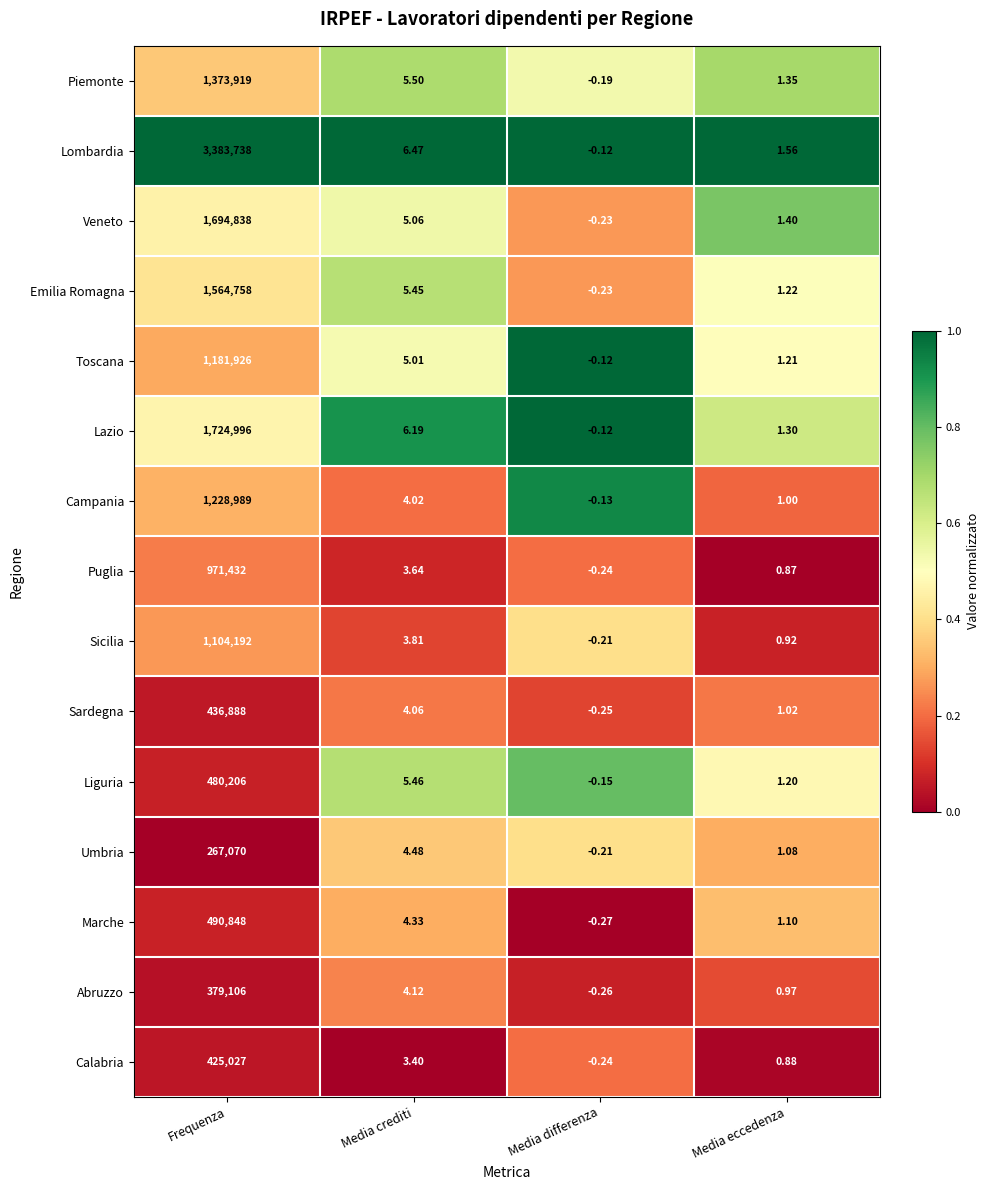

Which category has the lowest value across all series?

Media differenza